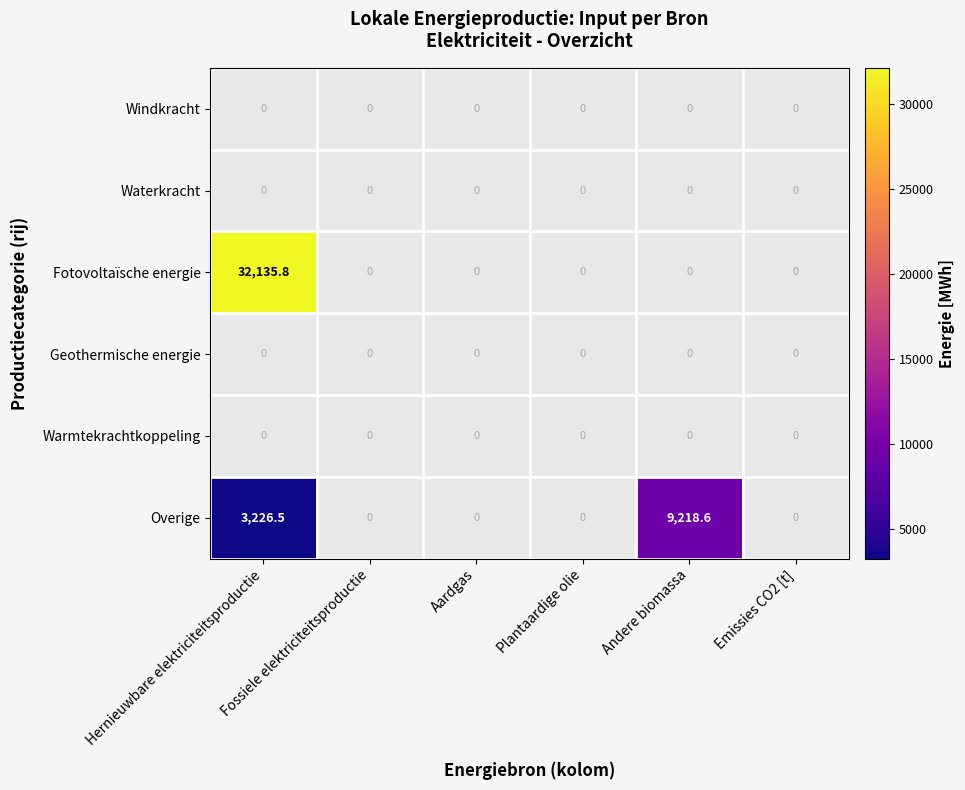

True or false: Geothermische energie has a value of 0.0 at Andere biomassa.

True